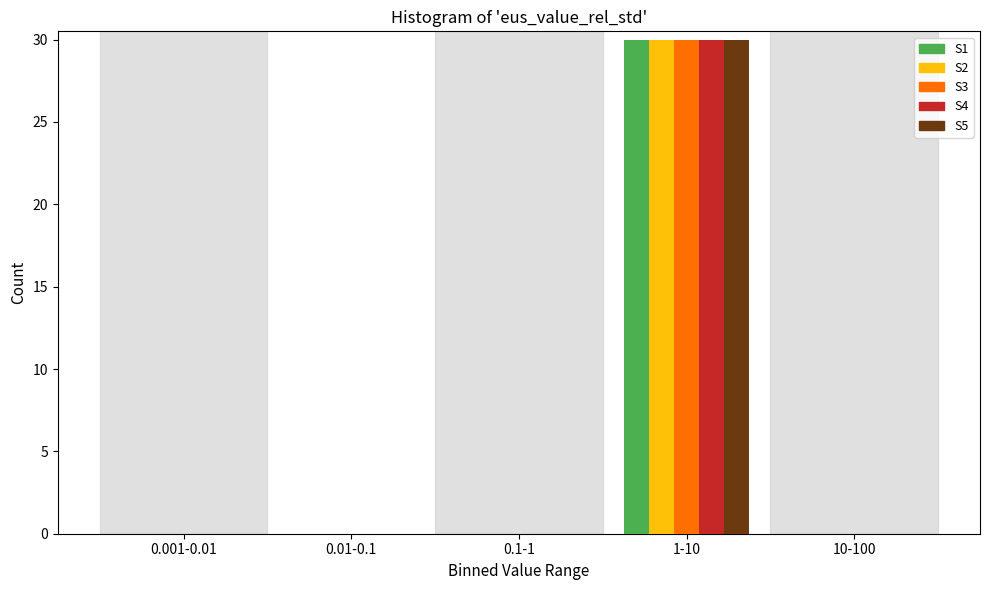

Reading right to left, list all the values displayed in this chart.

S1: 10-100=0	1-10=30	0.1-1=0	0.01-0.1=0	0.001-0.01=0
S2: 10-100=0	1-10=30	0.1-1=0	0.01-0.1=0	0.001-0.01=0
S3: 10-100=0	1-10=30	0.1-1=0	0.01-0.1=0	0.001-0.01=0
S4: 10-100=0	1-10=30	0.1-1=0	0.01-0.1=0	0.001-0.01=0
S5: 10-100=0	1-10=30	0.1-1=0	0.01-0.1=0	0.001-0.01=0